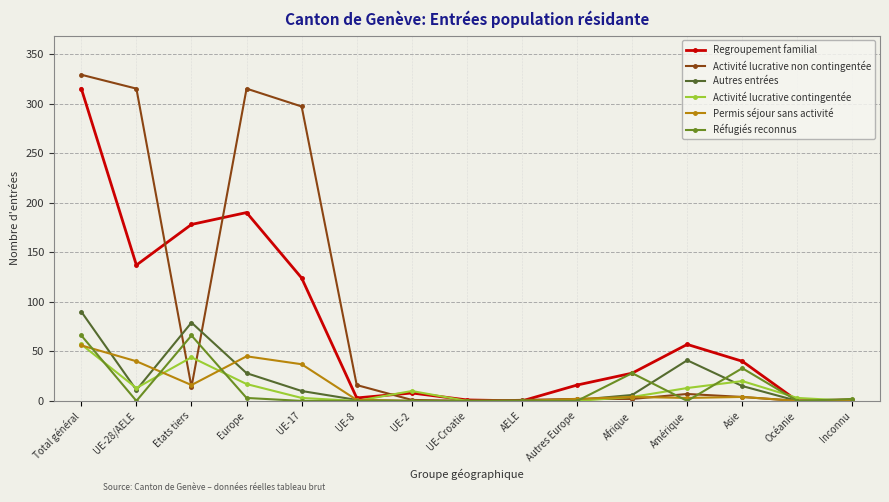

Does the chart have visible grid lines?

Yes